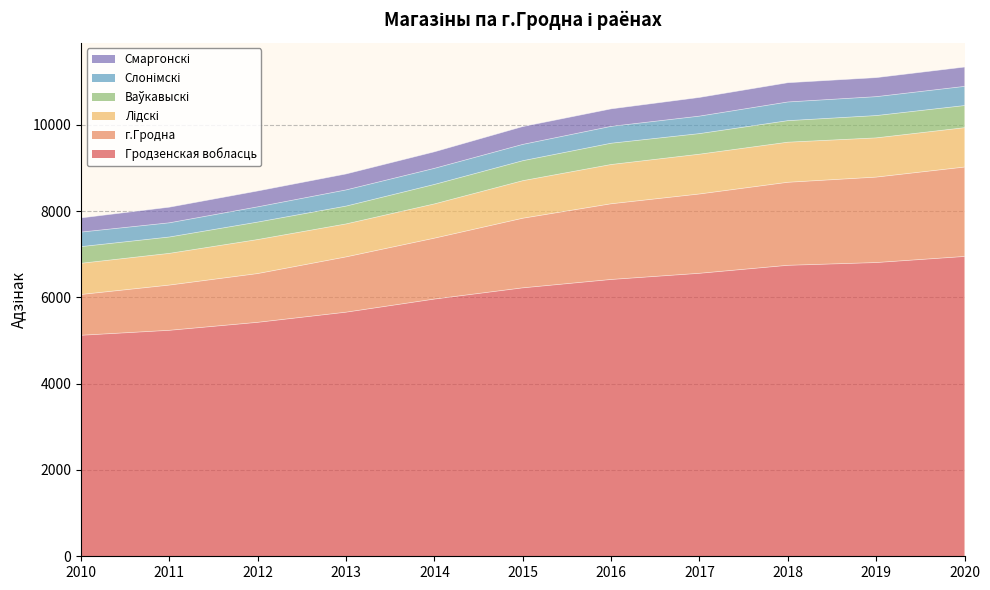

List the labels in order of Ваўкавыскі value, largest first.

2020, 2019, 2018, 2017, 2016, 2015, 2014, 2013, 2012, 2011, 2010